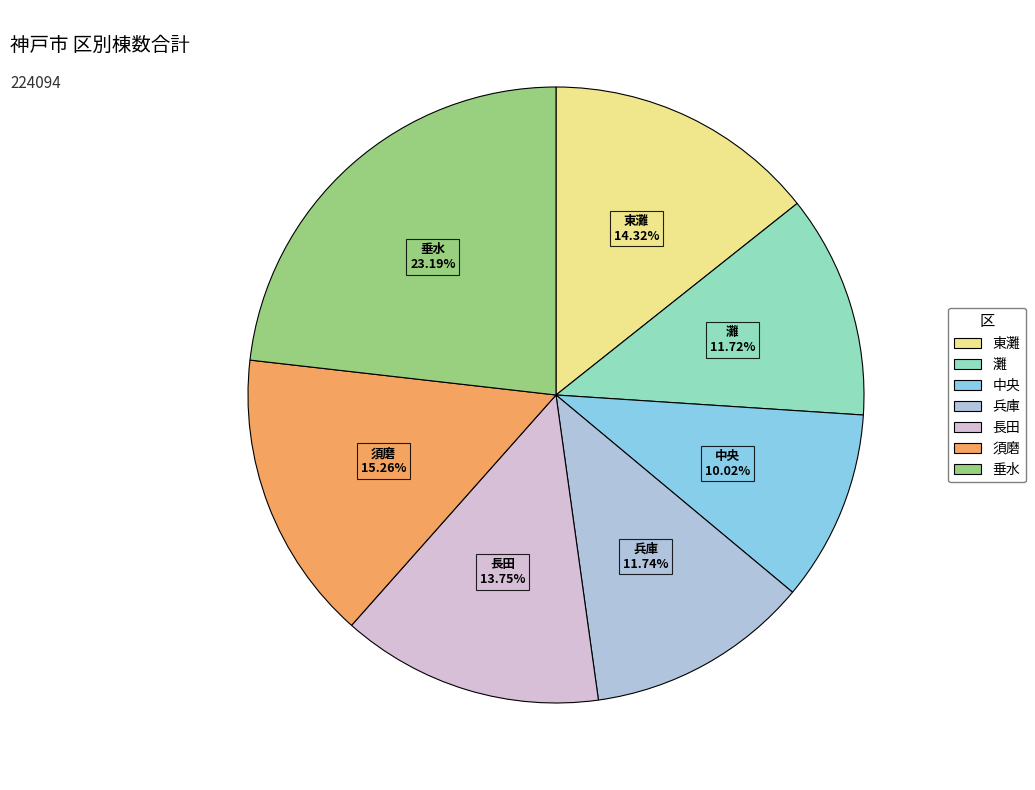

What is the largest slice in the pie chart?

垂水